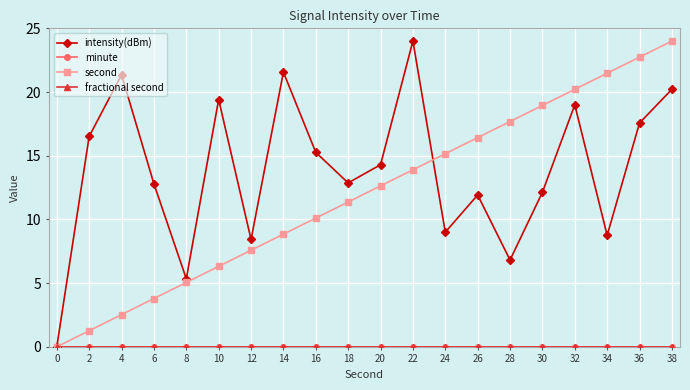

Does the chart have visible grid lines?

Yes